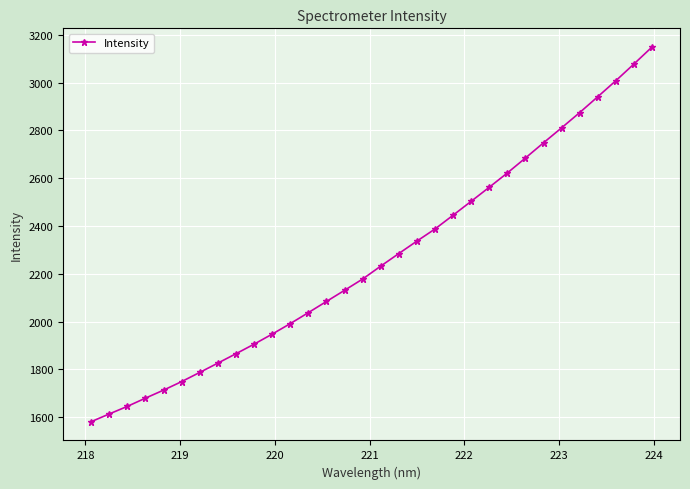

What is the maximum value shown in the chart?

3148.5